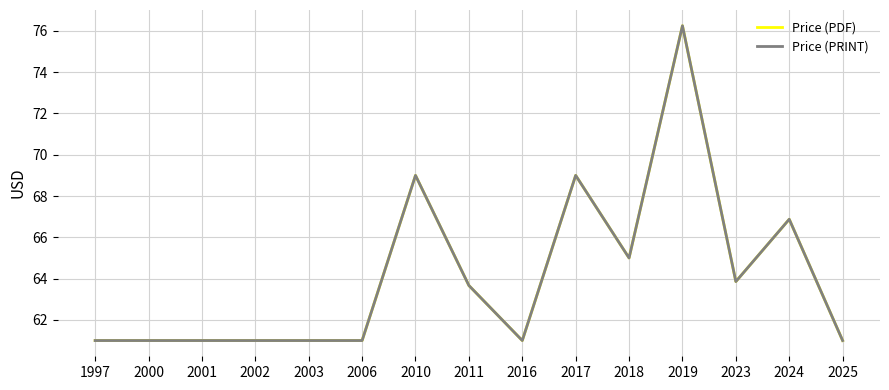

Reading right to left, what are all the values shown in this chart?

Price (PDF): 61.0	66.9	63.9	76.2	65.0	69.0	61.0	63.7	69.0	61.0	61.0	61.0	61.0	61.0	61.0
Price (PRINT): 61.0	66.9	63.9	76.2	65.0	69.0	61.0	63.7	69.0	61.0	61.0	61.0	61.0	61.0	61.0